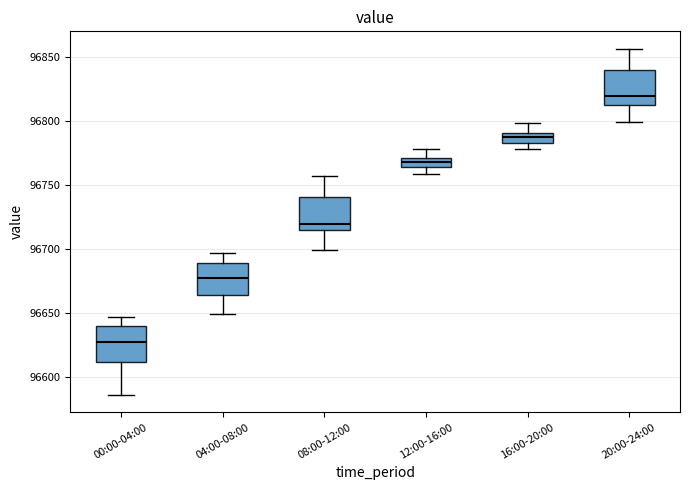

Which box has the highest median line?

20:00-24:00